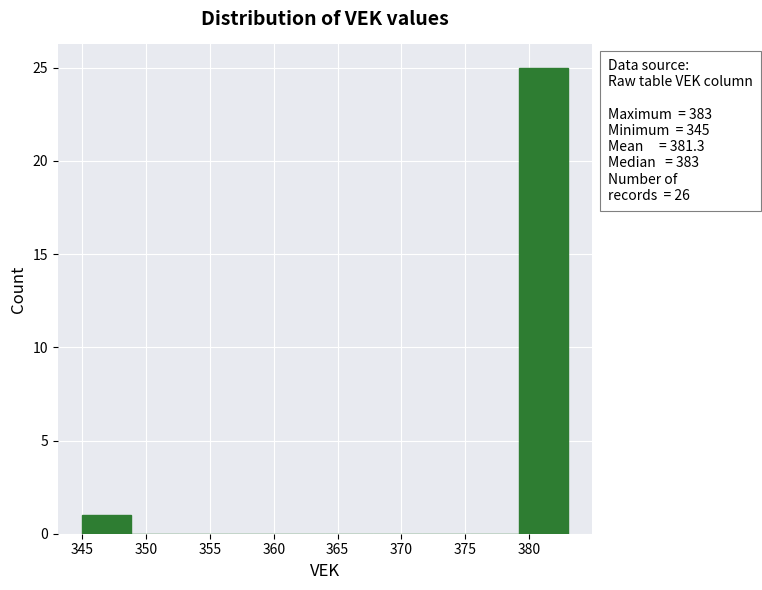

Over which range of the x-axis is the bar tallest?

379.2 to 383.0